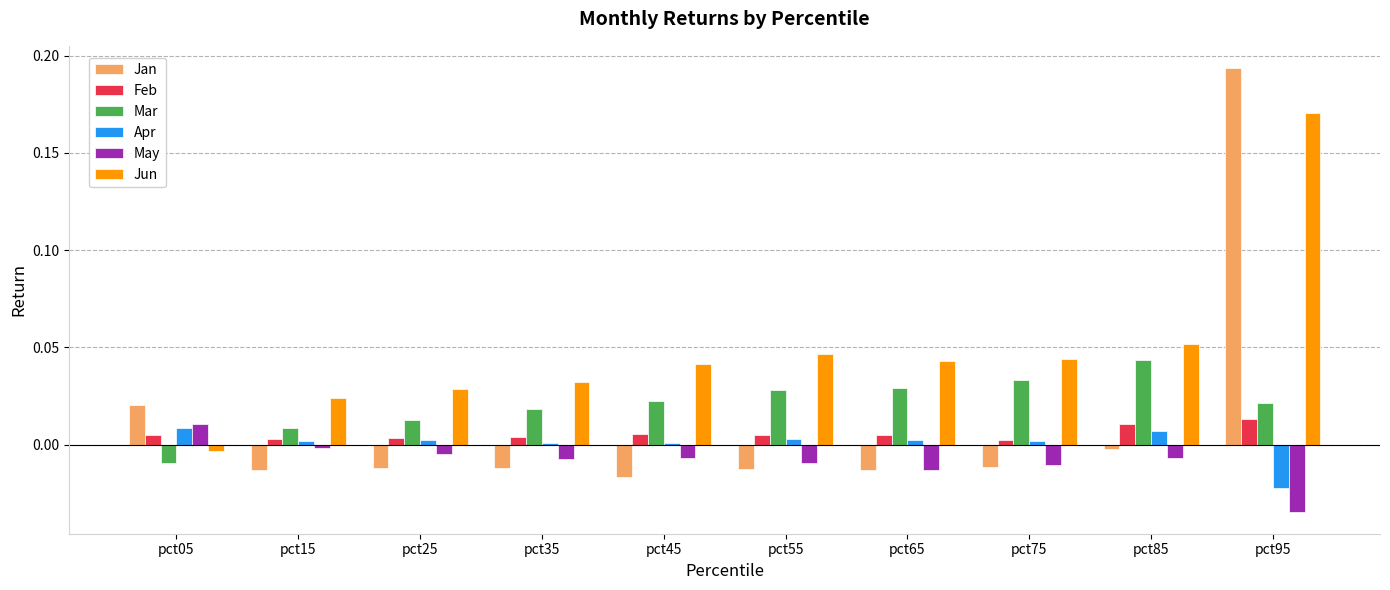

The value of Jan at pct25 is -0.0. True or false?

True